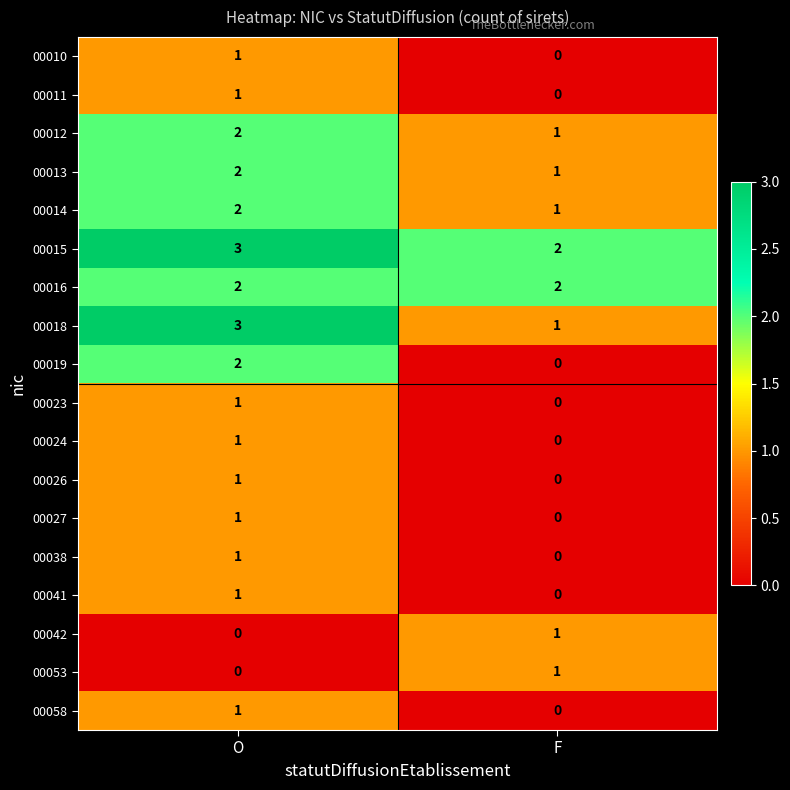

The value of 00014 at O is 2. True or false?

True